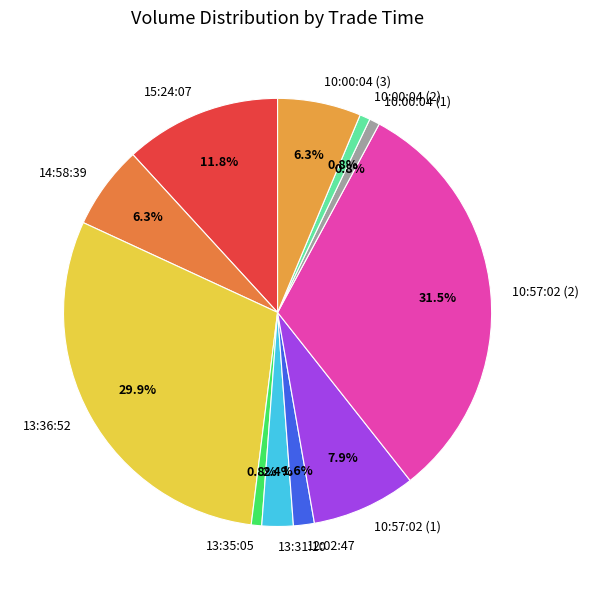

Does 13:31:10 account for over 50% of the chart?

No